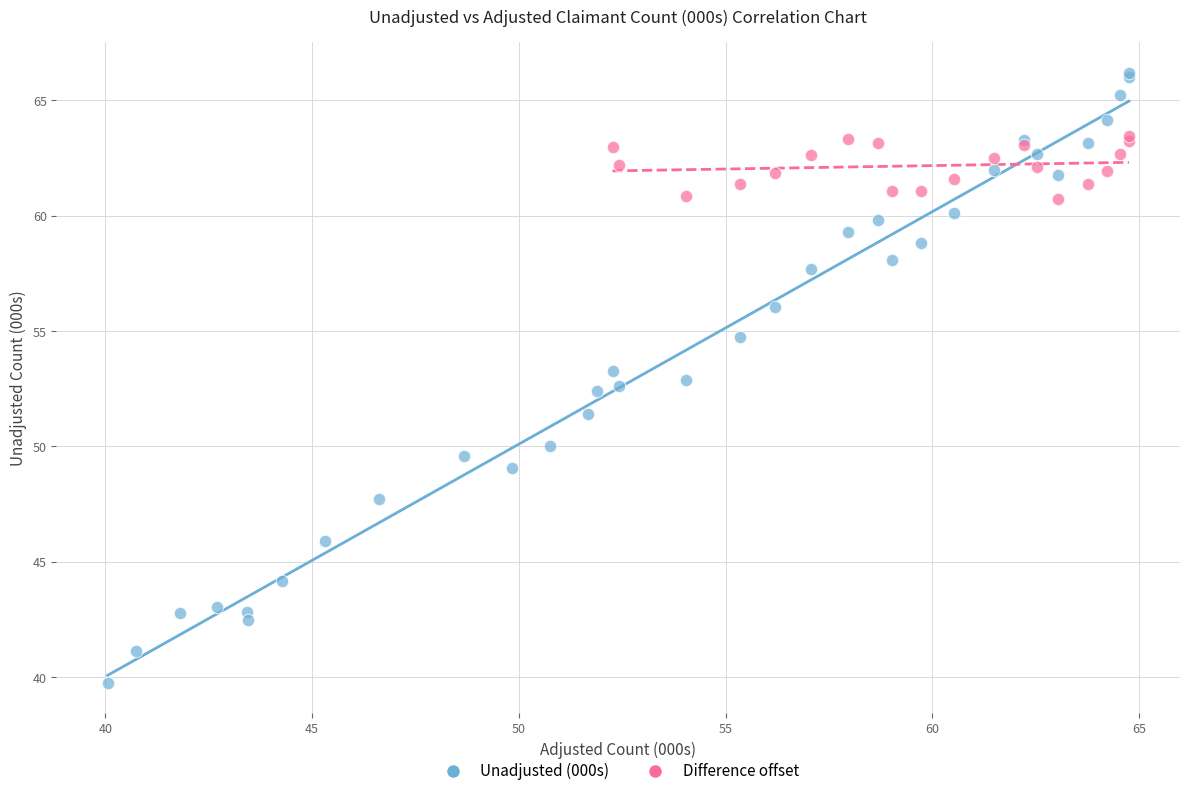

Which series has the widest spread of Y values?

Unadjusted (000s)